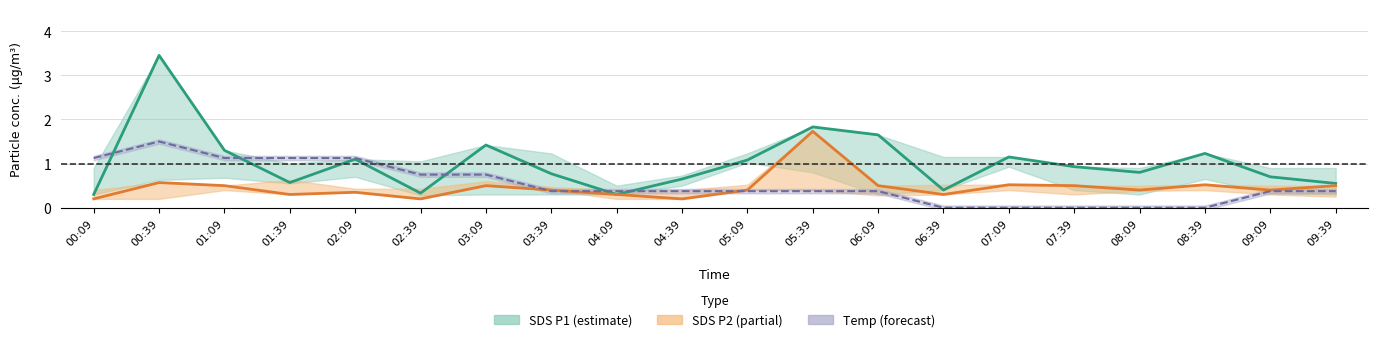

At which category does SDS_P1 reach its first local valley?

01:39